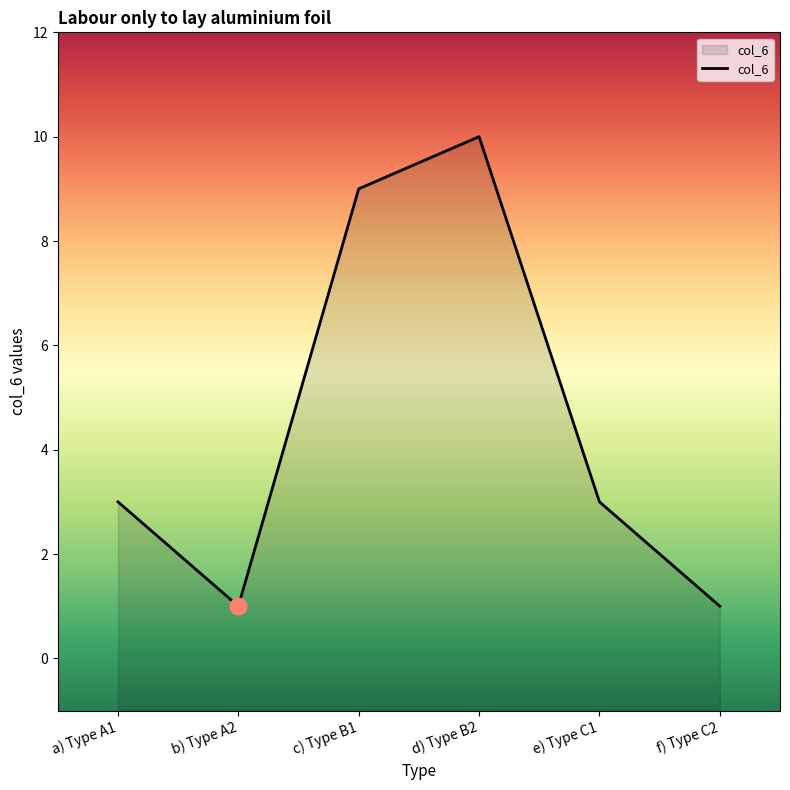

How many points are lower than both their immediate neighbors (excluding endpoints)?

1